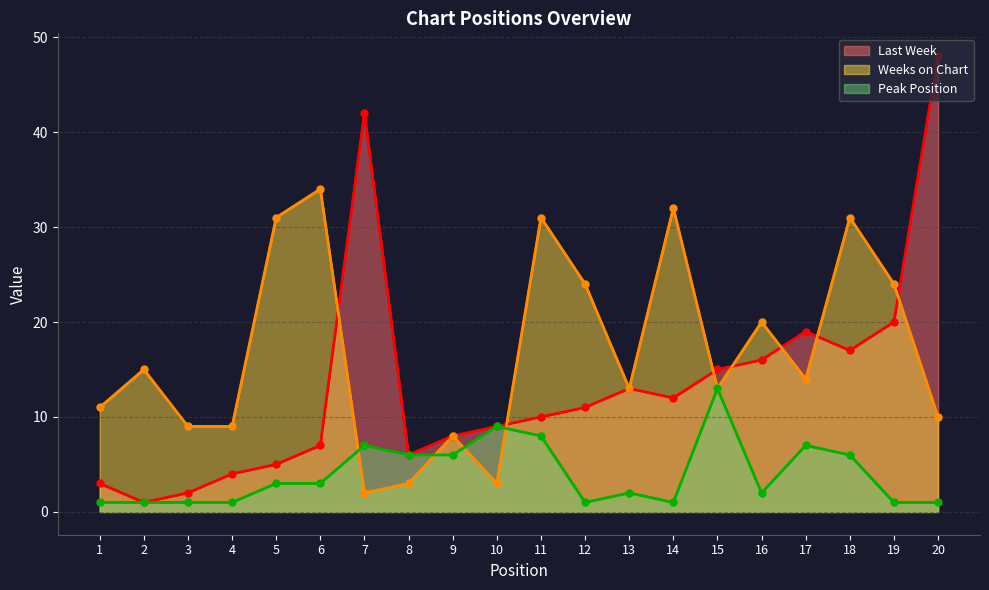

Between 4 and 18, which series saw the biggest shift?

Weeks on Chart